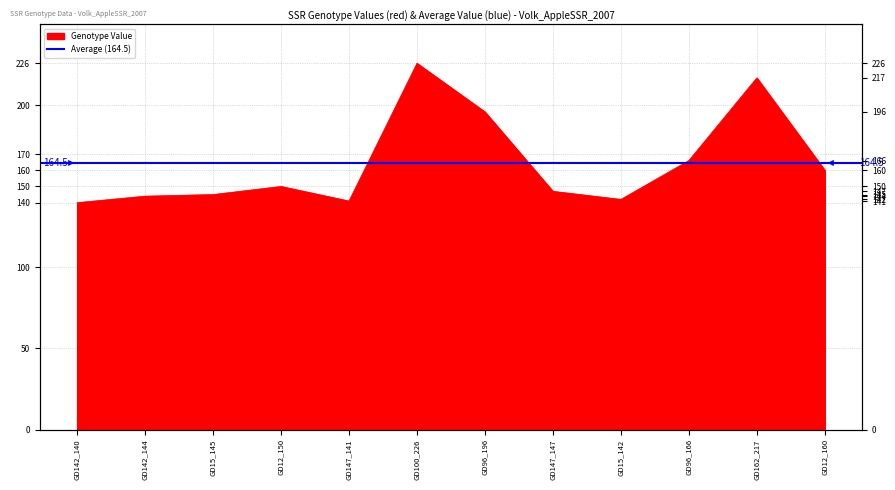

How many lines are shown in the chart?

1